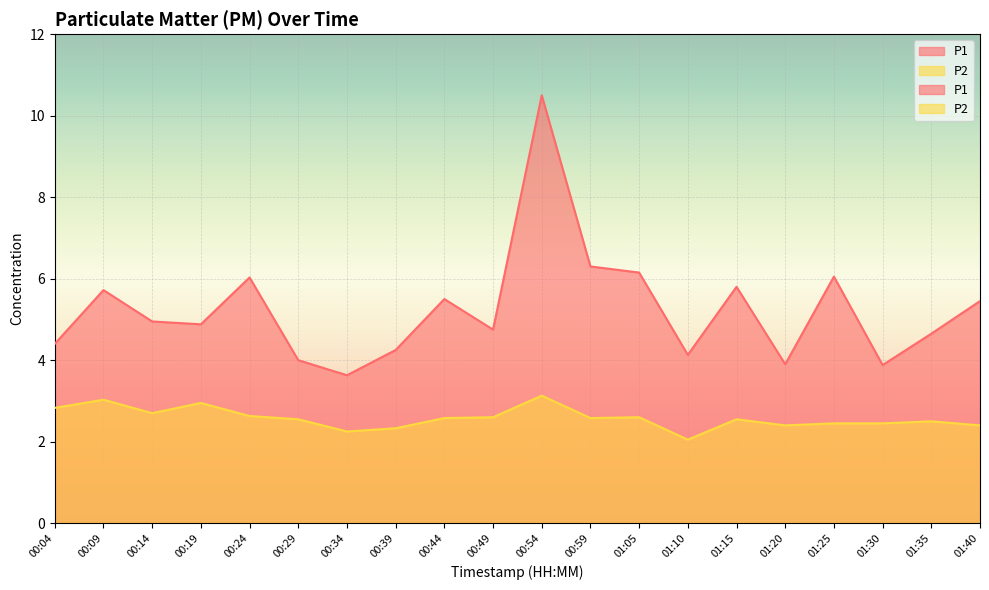

What is the sum of all P2 values?

51.6